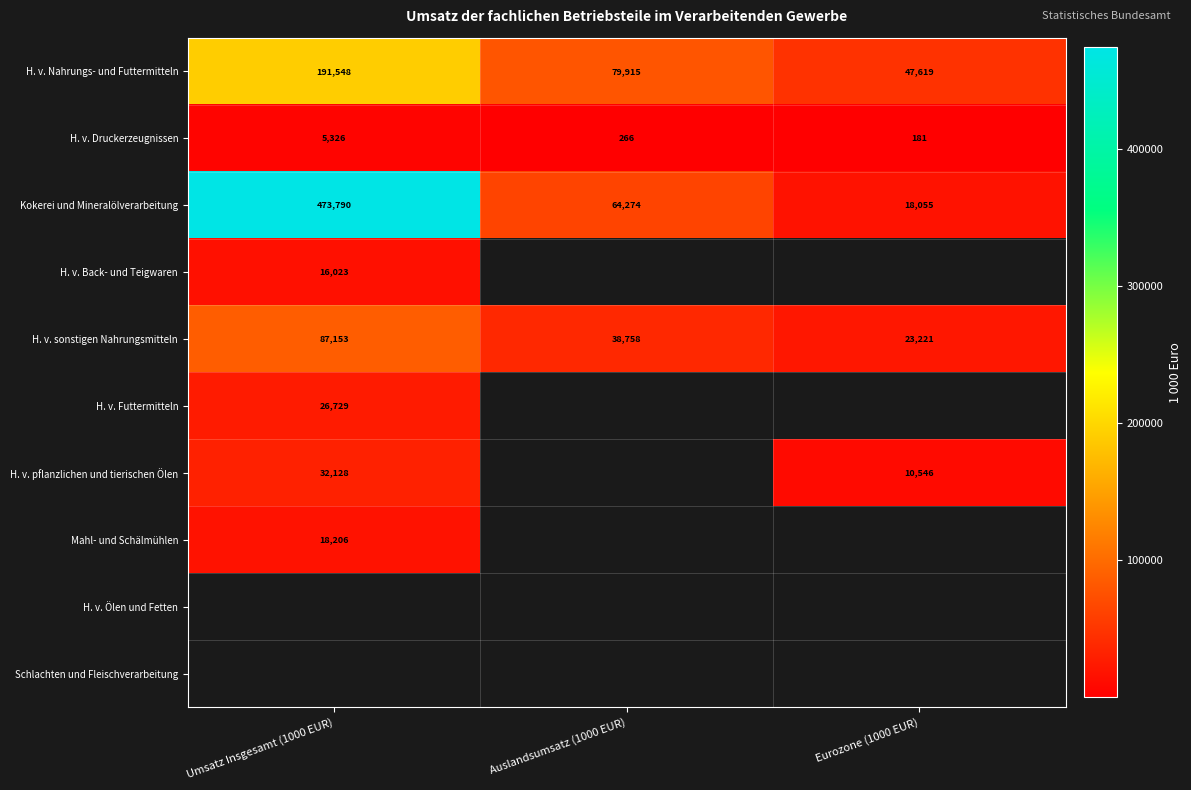

Is the value of H. v. Nahrungs- und Futtermitteln at Auslandsumsatz (1000 EUR) greater than the value of H. v. Druckerzeugnissen at Eurozone (1000 EUR)?

Yes